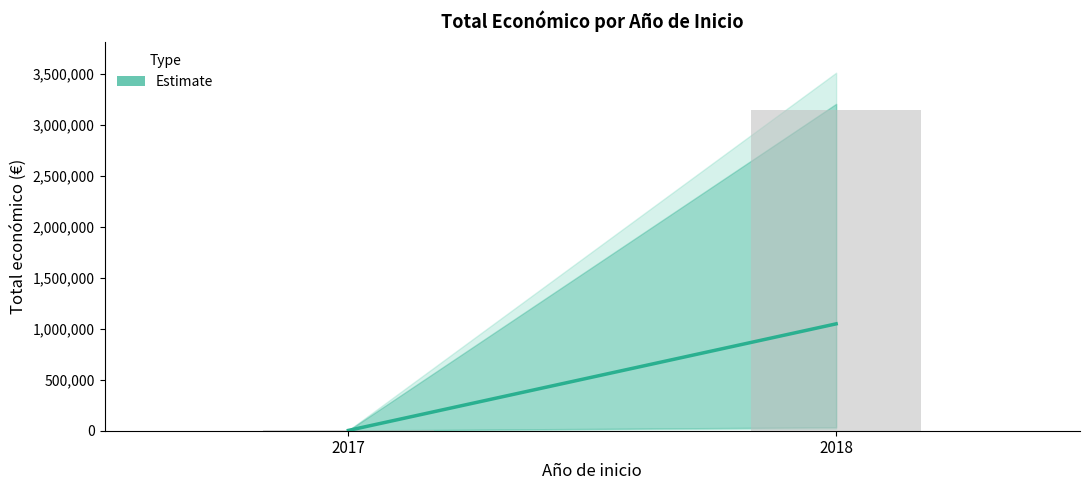

Is it true that the value at 2018 is 3143078?

True